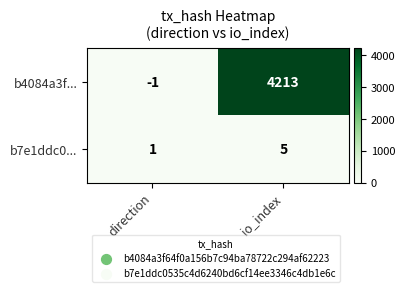

The value of b4084a3f... at direction is -2. True or false?

False